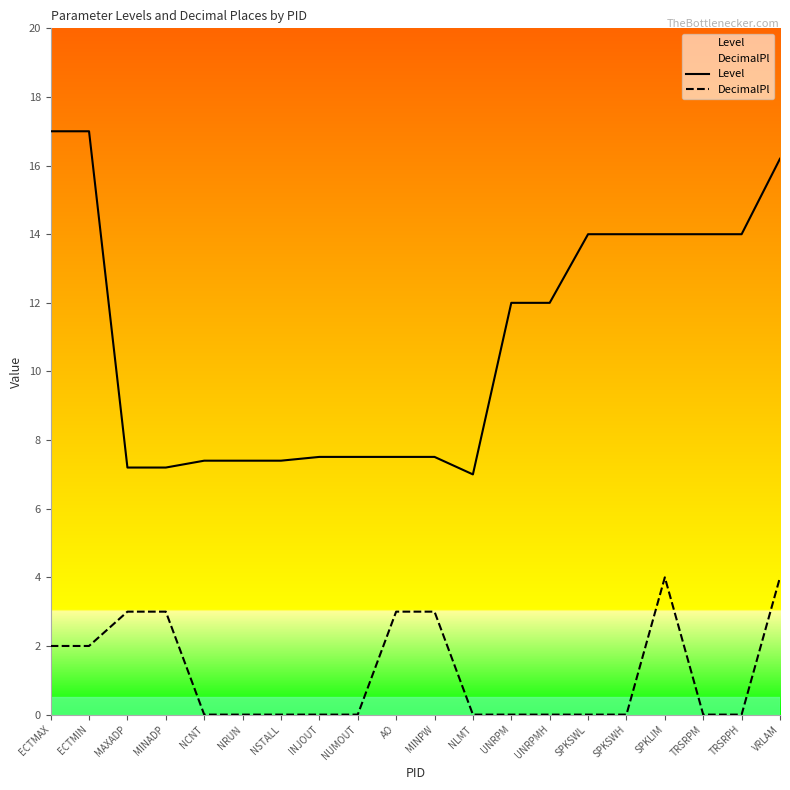

At how many categories does at least one series exceed 3?

20